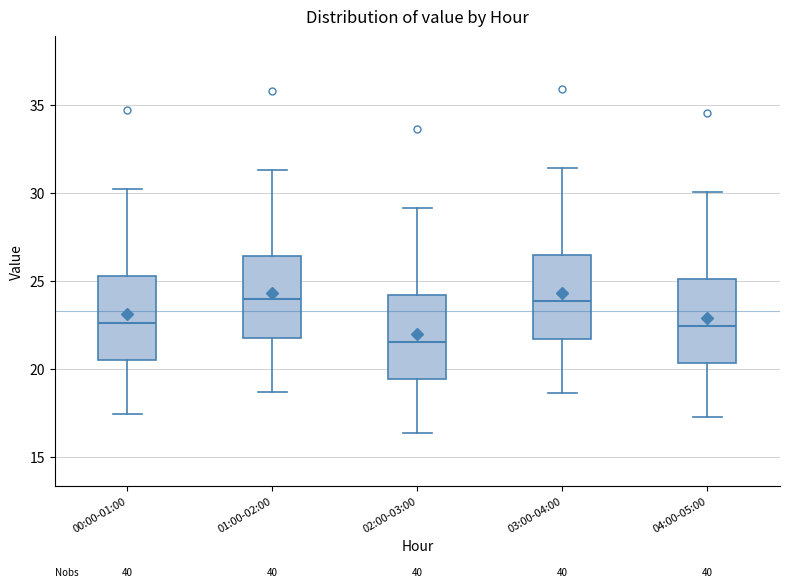

Reading left to right, read every box against the y-axis: the position of its median line, the range the box covers, and the ends of its whiskers. The values are not printed on the chart, so give them approximately, as read against the axis.

00:00-01:00: median 22.5, box 20.5 to 25.5, whiskers 17.5 to 30.0
01:00-02:00: median 24.0, box 21.5 to 26.5, whiskers 18.5 to 31.5
02:00-03:00: median 21.5, box 19.5 to 24.0, whiskers 16.5 to 29.0
03:00-04:00: median 24.0, box 21.5 to 26.5, whiskers 18.5 to 31.5
04:00-05:00: median 22.5, box 20.5 to 25.0, whiskers 17.0 to 30.0